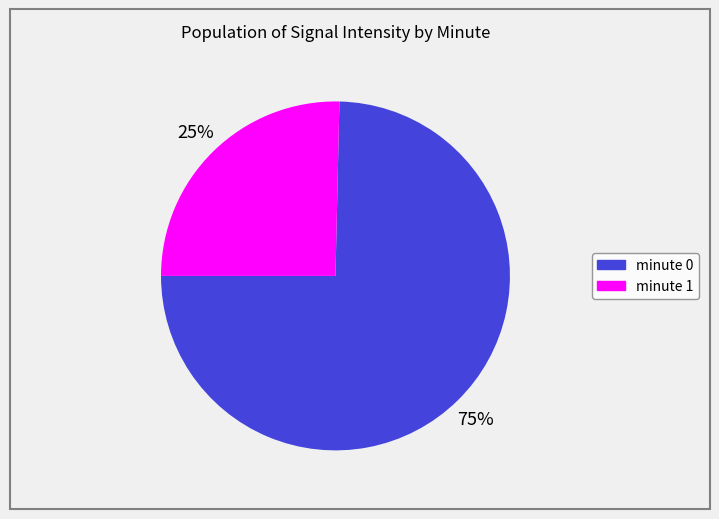

Is it true that minute 1 is 35% of the pie?

False